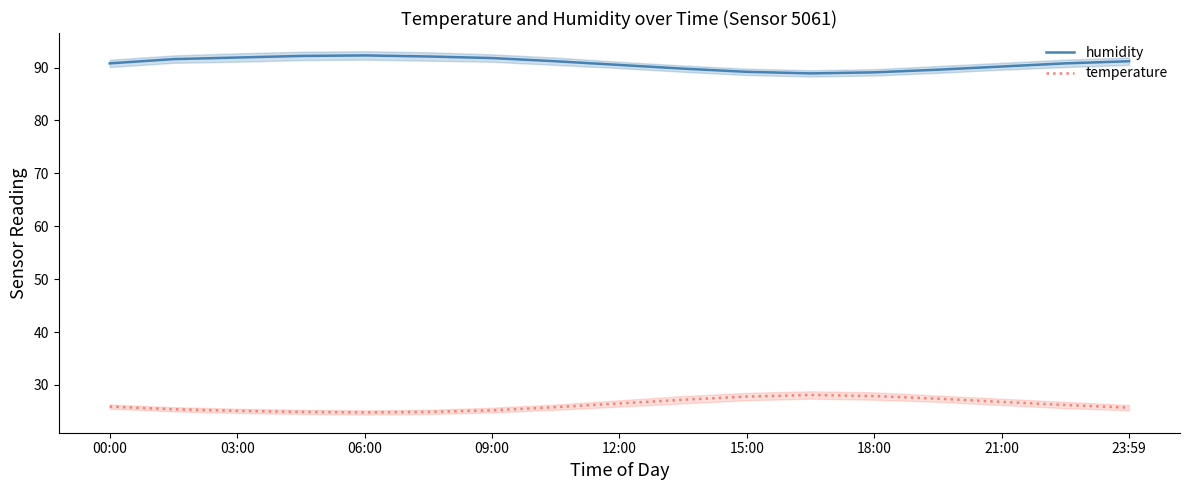

Reading right to left, list all the values displayed in this chart.

humidity: 91.2	90.8	90.2	89.6	89.1	88.9	89.2	89.8	90.5	91.2	91.8	92.1	92.3	92.2	91.9	91.6	90.8
temperature: 25.7	26.2	26.8	27.4	27.9	28.1	27.8	27.2	26.5	25.8	25.2	24.9	24.8	24.9	25.1	25.4	25.9